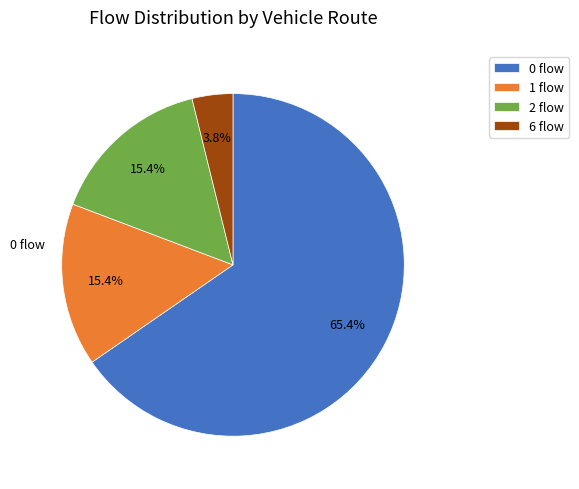

To the nearest percent, what is the combined percentage of 6 and 0?

69%